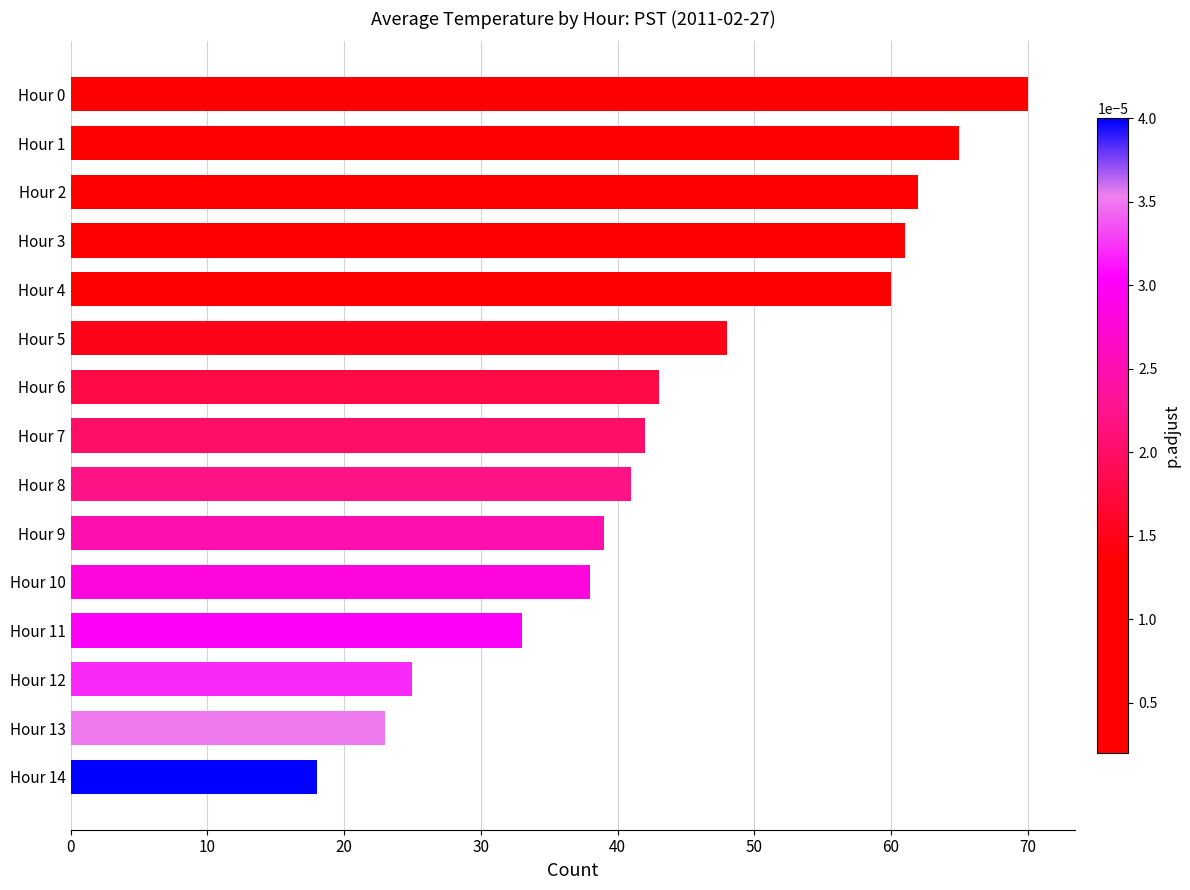

The chart shows a value of 43 at Hour 6. True or false?

True